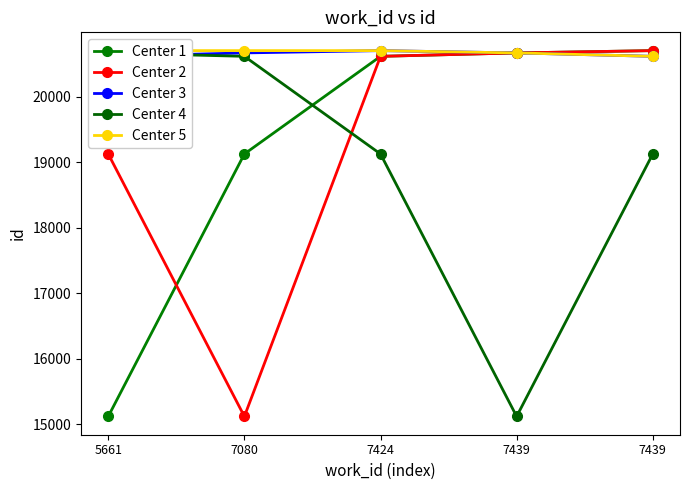

What is the difference between the second highest and second lowest values in the Center 5 series?

35